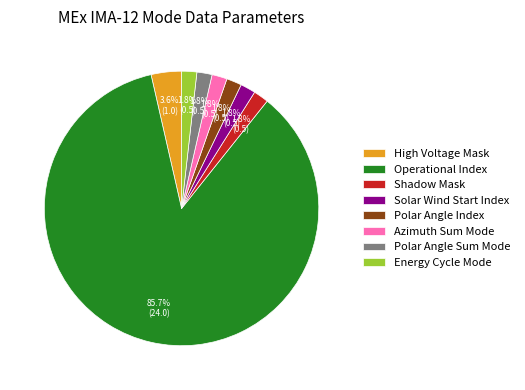

Is Solar Wind Start Index the majority of the pie?

No